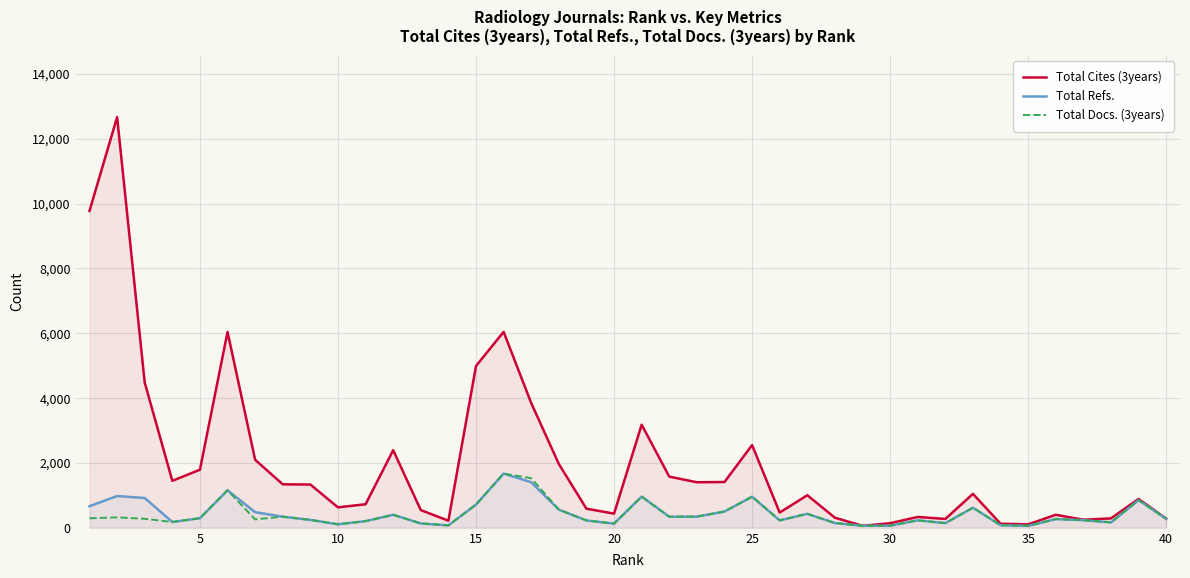

How many series are shown in this chart?

3